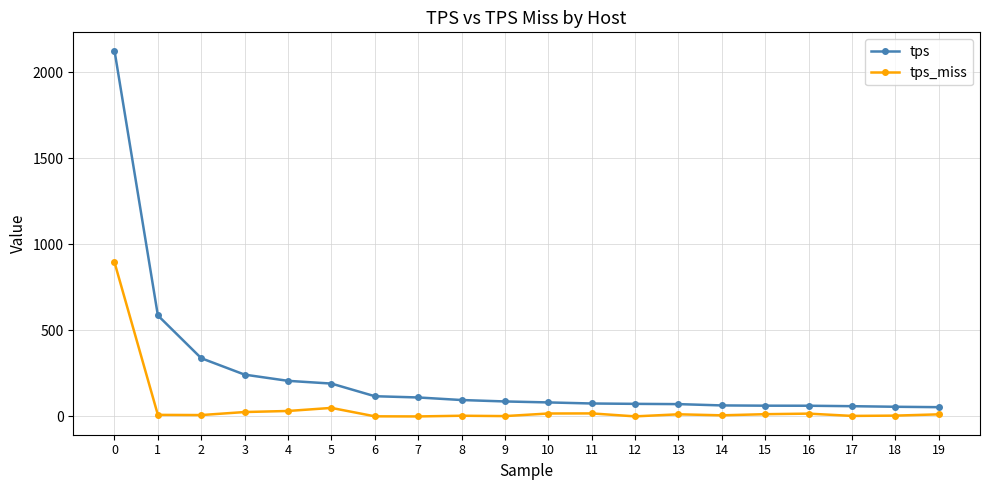

Rank the series at 4 from highest to lowest value.

tps, tps_miss